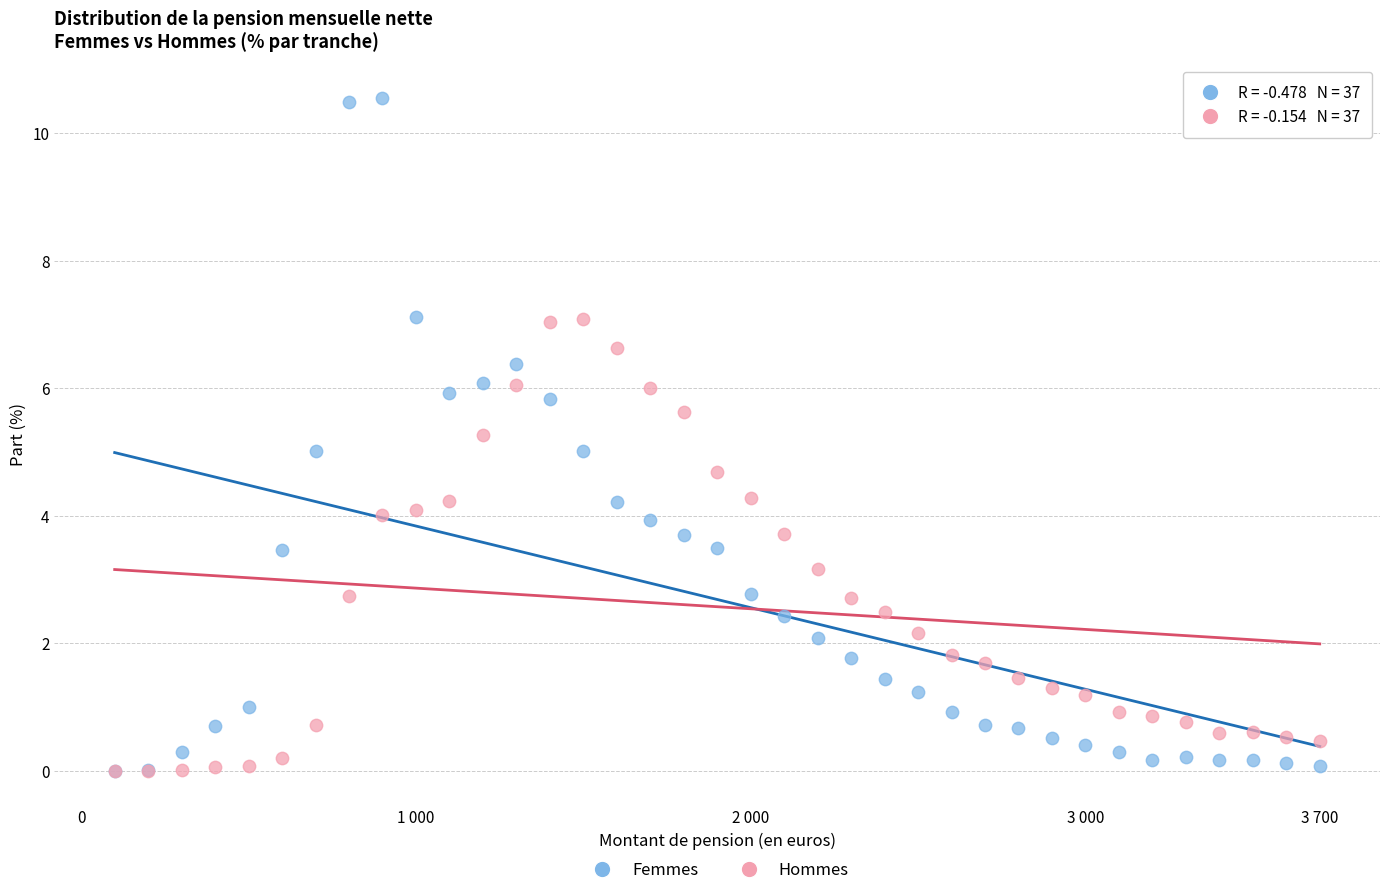

What are all the series names shown in the legend?

Femmes, Hommes